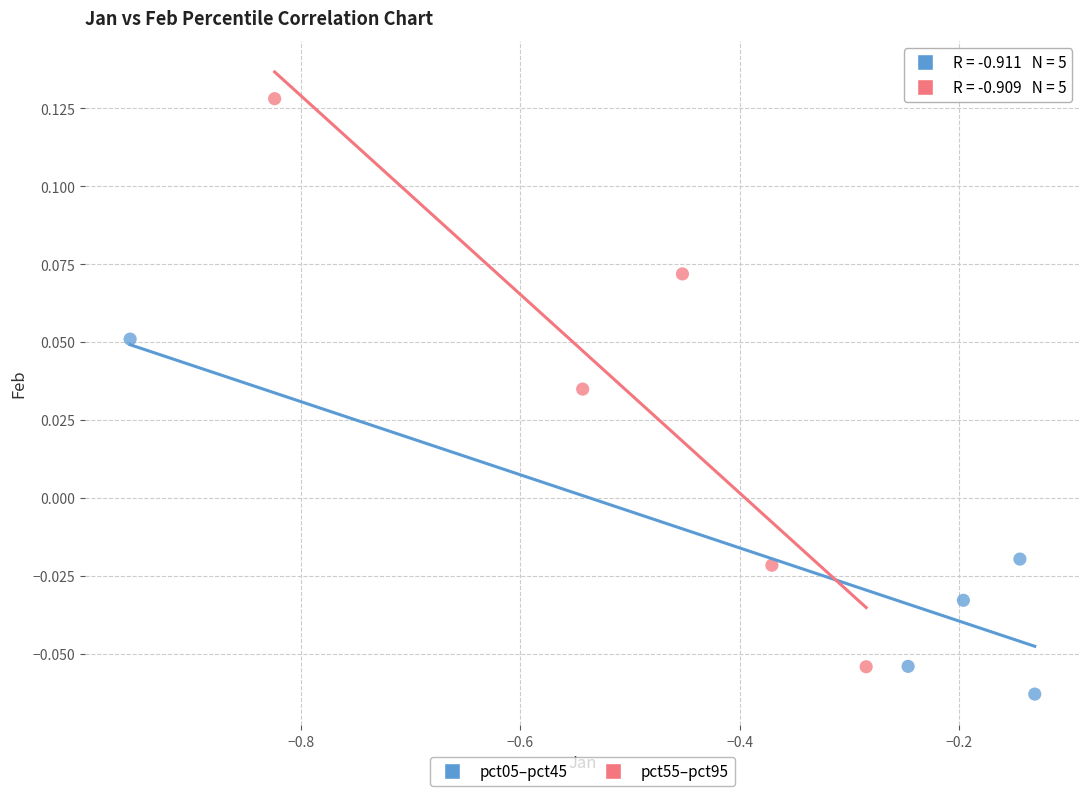

Which series reaches the maximum Y coordinate?

pct55–pct95